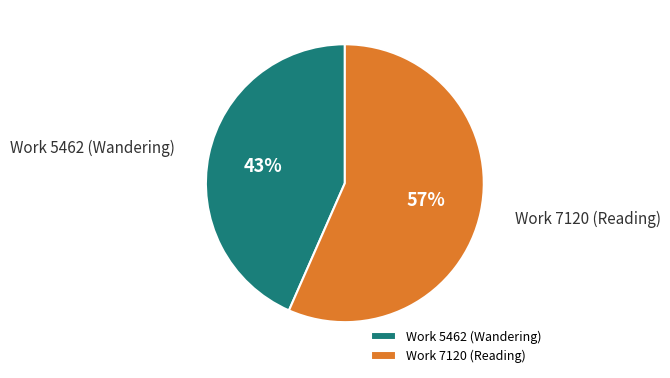

What is the ratio of the value at Work 5462 (Wandering) to the value at Work 7120 (Reading)?

0.8